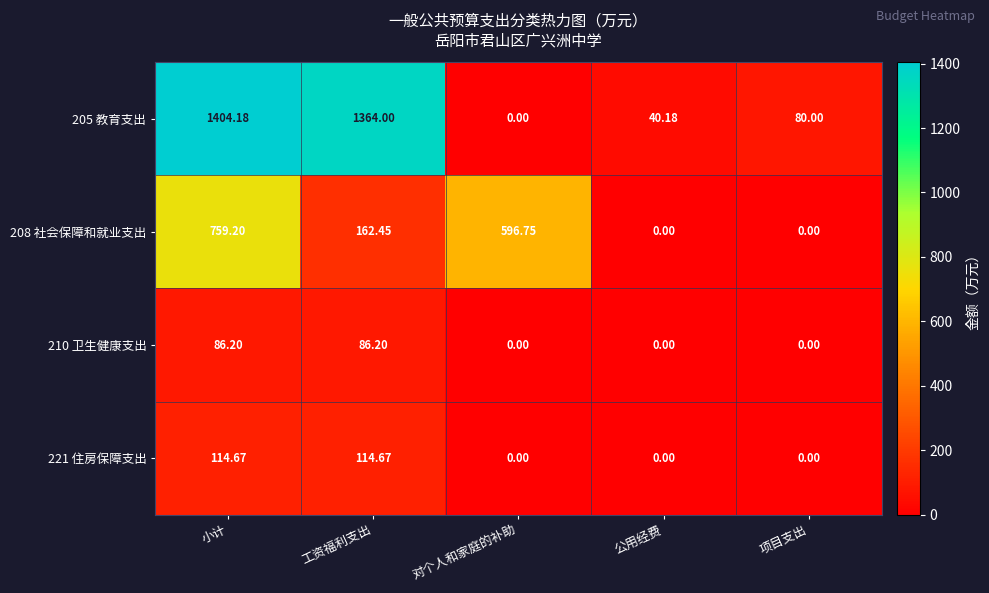

Which category has the highest value across all series?

小计